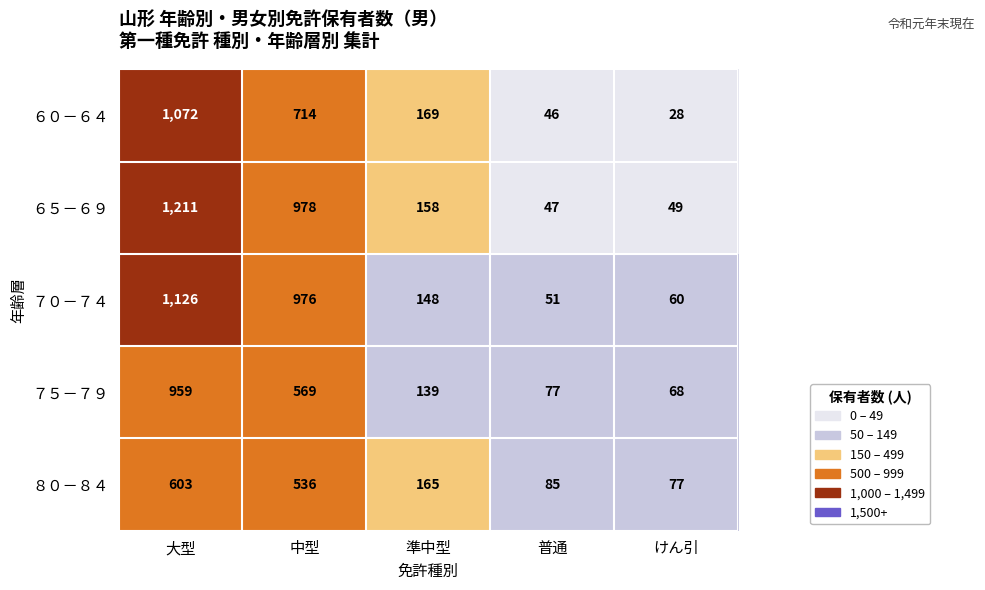

What is the difference between the maximum and minimum values in the ６５－６９ series?

1164